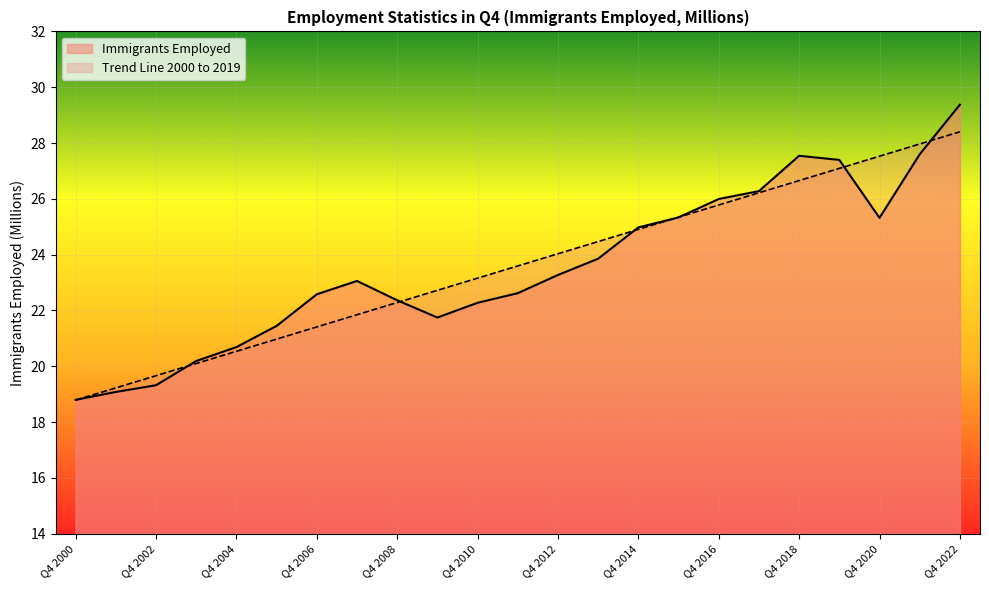

At how many categories does at least one series exceed 25?

8